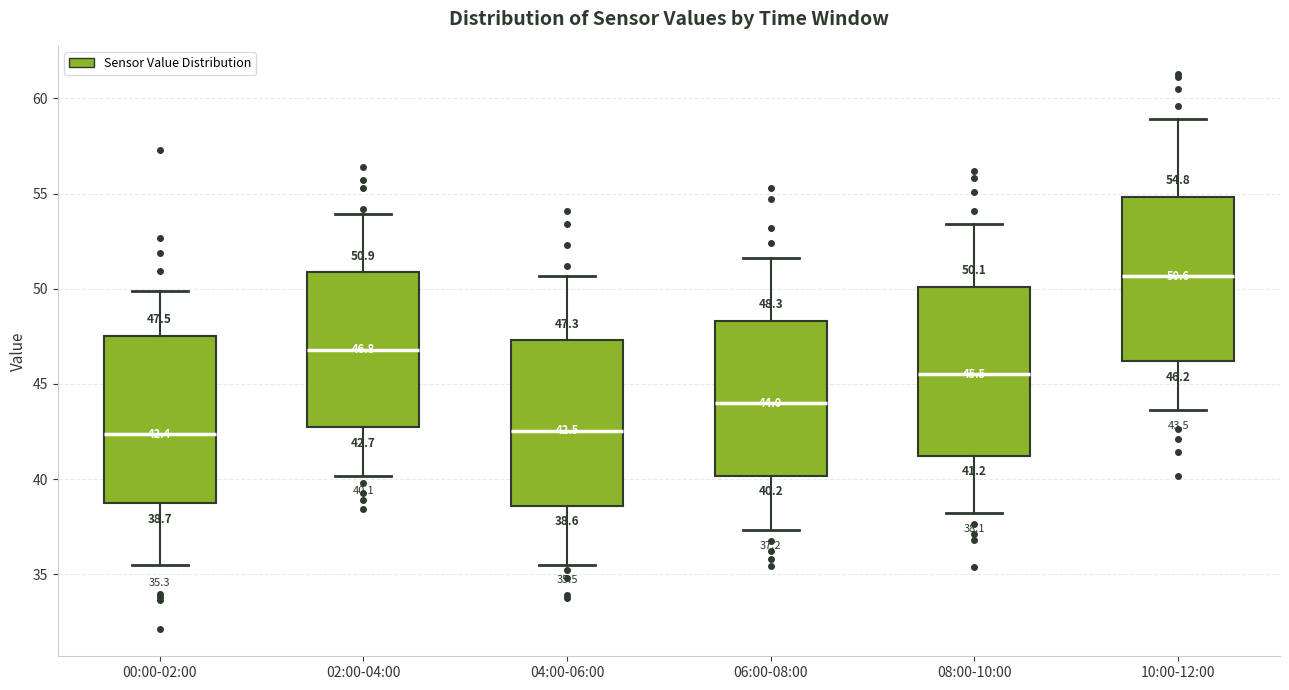

Which box has the highest median line?

10:00-12:00